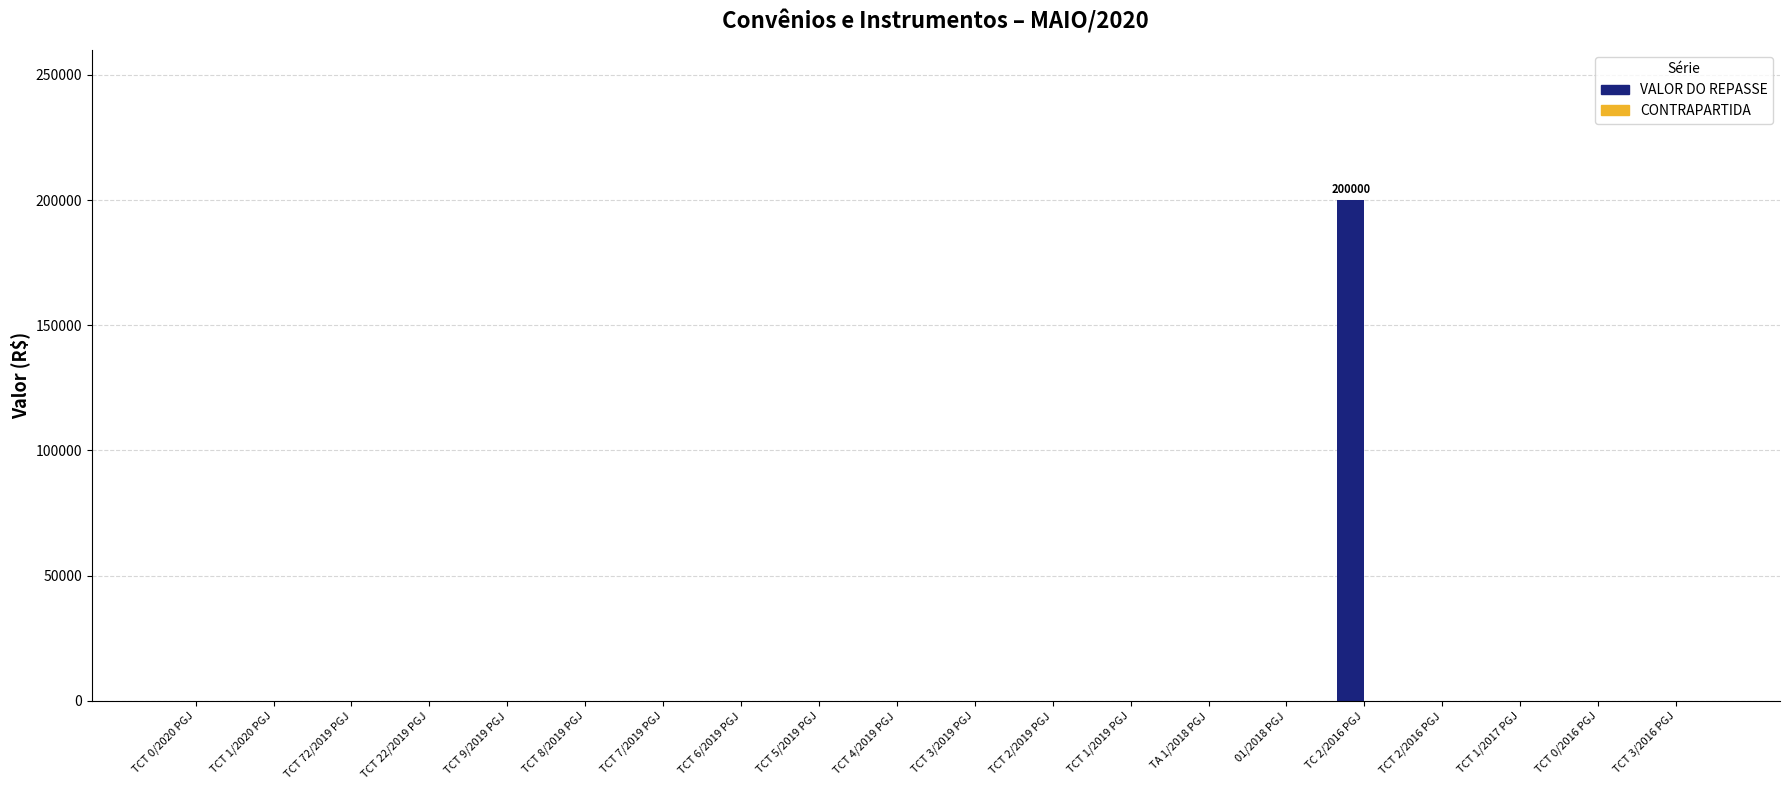

What is the maximum value shown in the chart?

200000